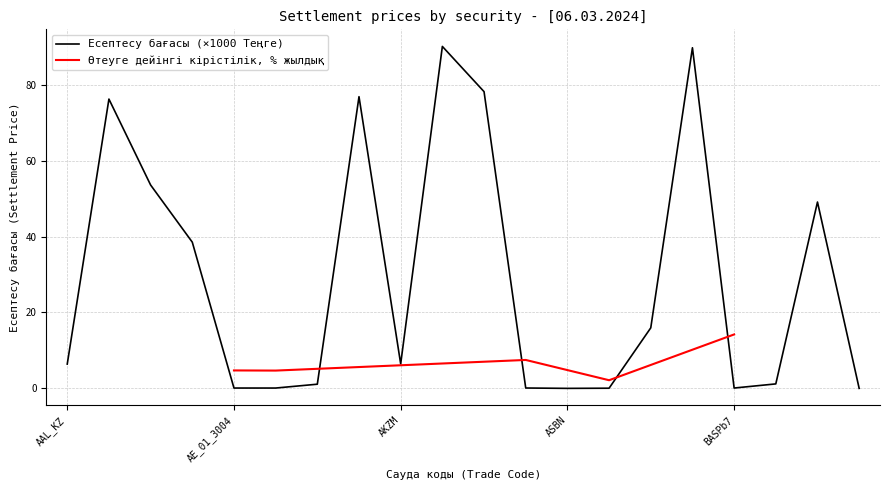

How many points are lower than both their immediate neighbors (excluding endpoints)?

4